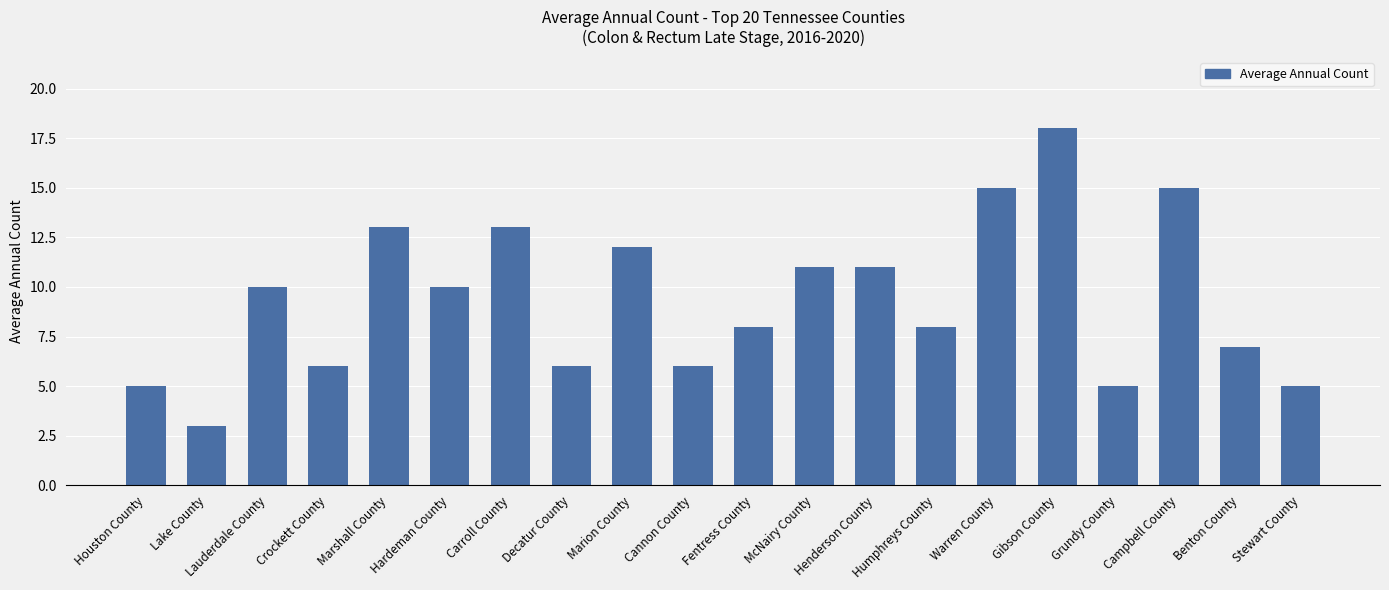

What is the difference between the second highest and minimum values?

12